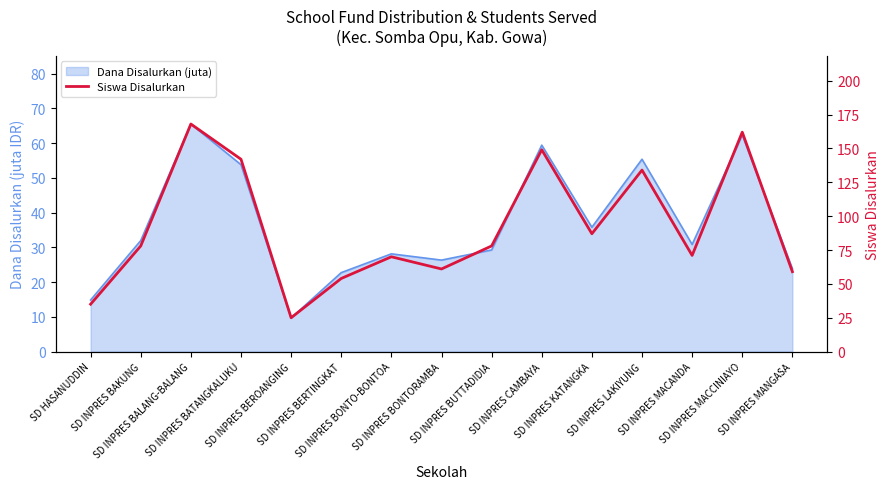

At which category does the data reach its first local peak?

SD INPRES BALANG-BALANG